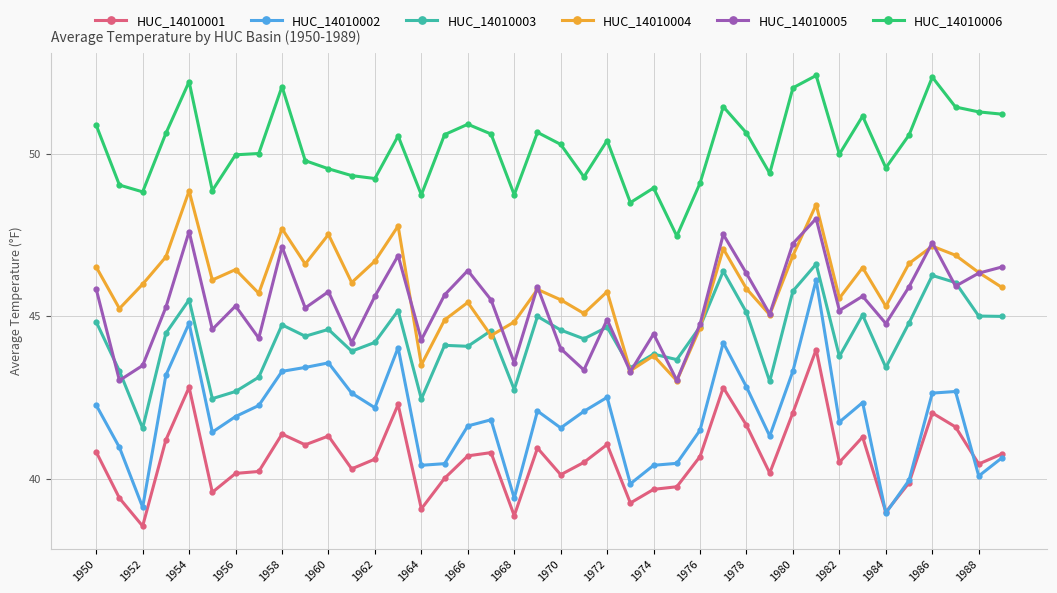

True or false: HUC_14010004 has more than 2 points higher than both neighbors.

True